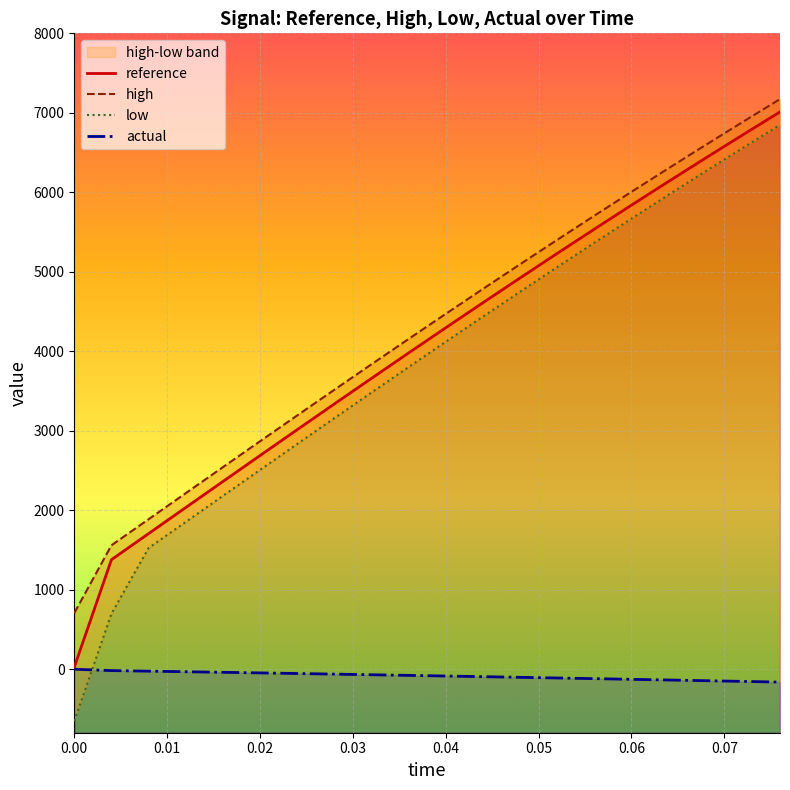

Which series has the largest total across all categories?

high